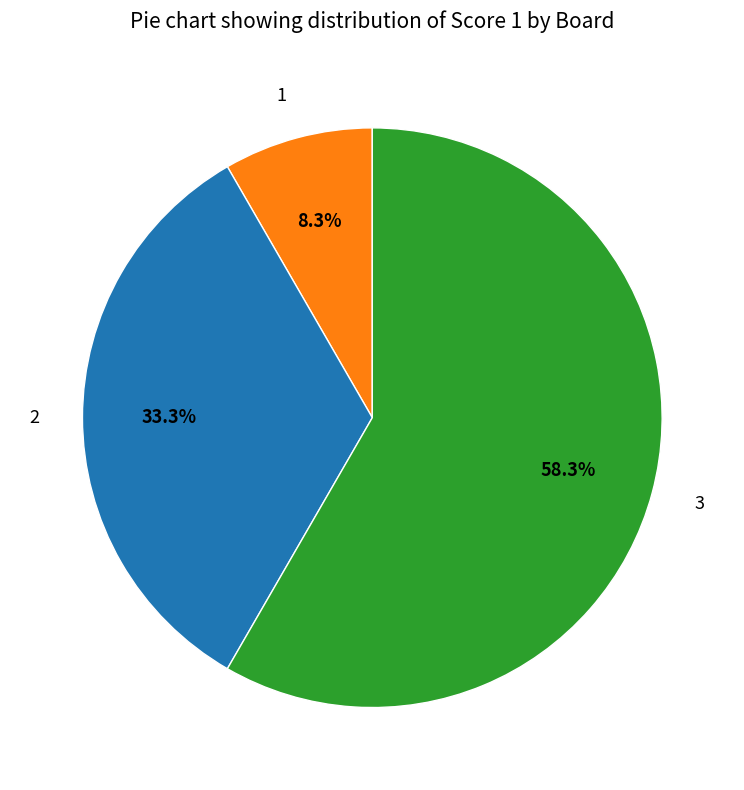

To the nearest percent, what percentage of the pie is 2?

33%